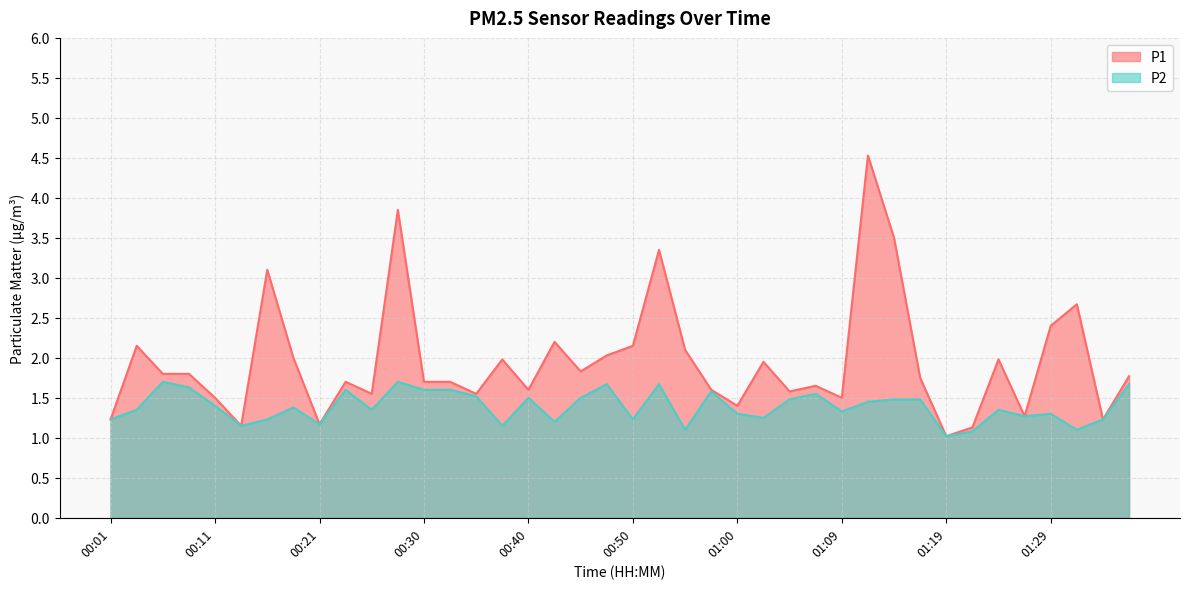

What is the sum of all P2 values?

55.5